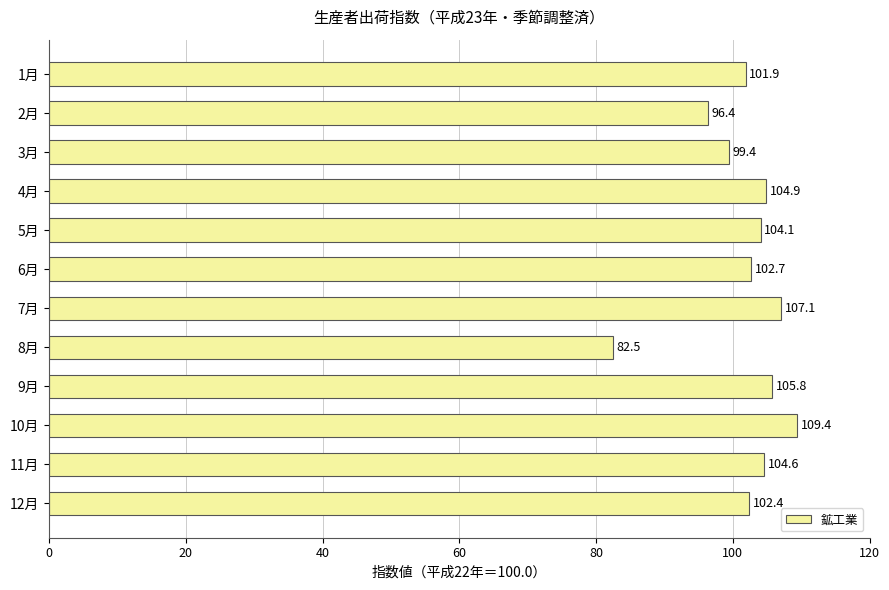

True or false: the data shows 102.7 at 6月.

True